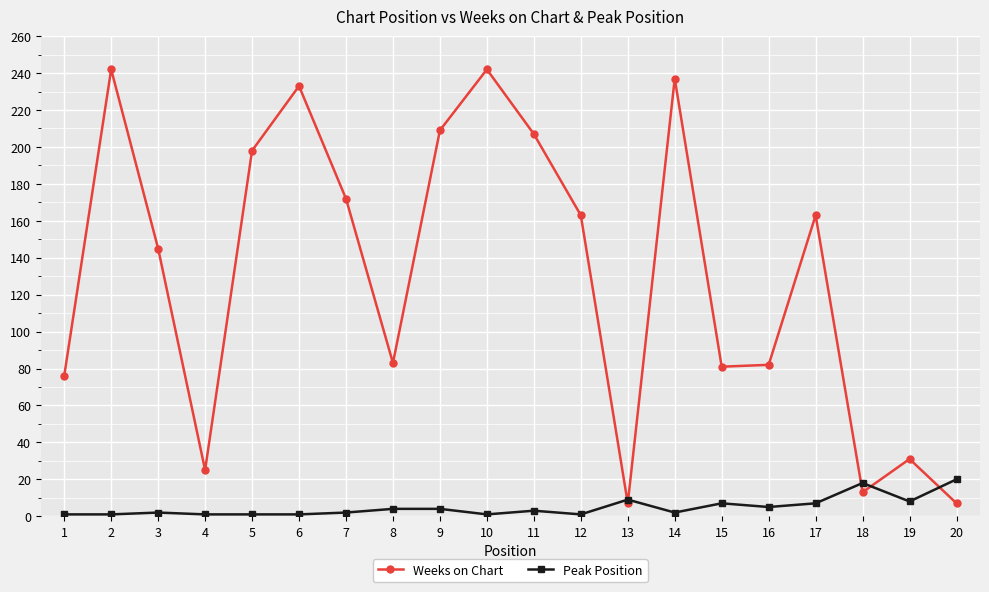

The value of Weeks on Chart at 6 is 403. True or false?

False